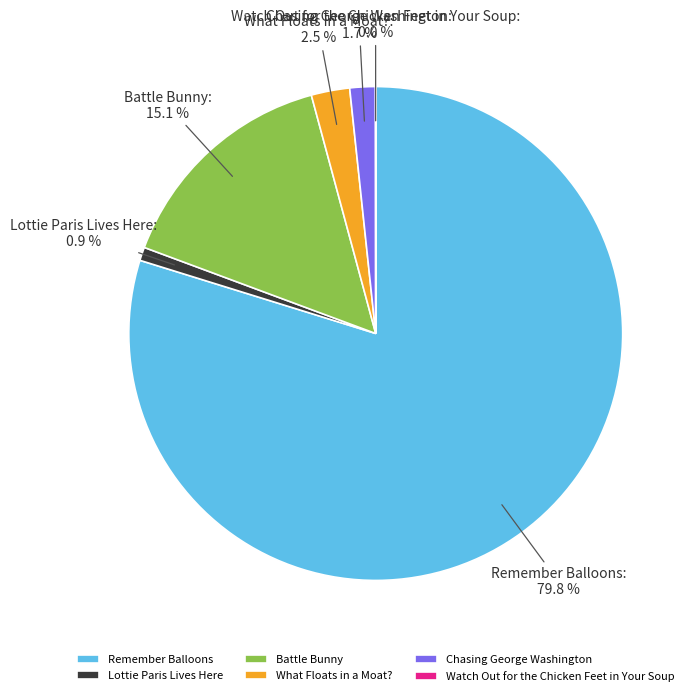

Between Chasing George Washington and Lottie Paris Lives Here, which is larger?

Chasing George Washington